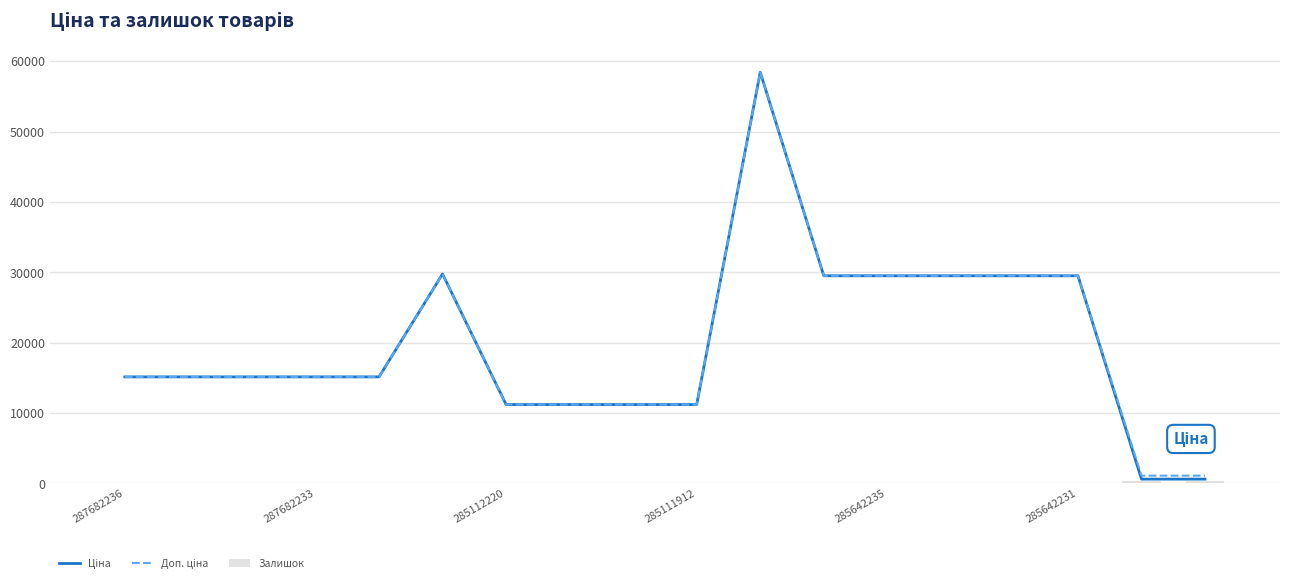

What is the sum of all Залишок values?

845